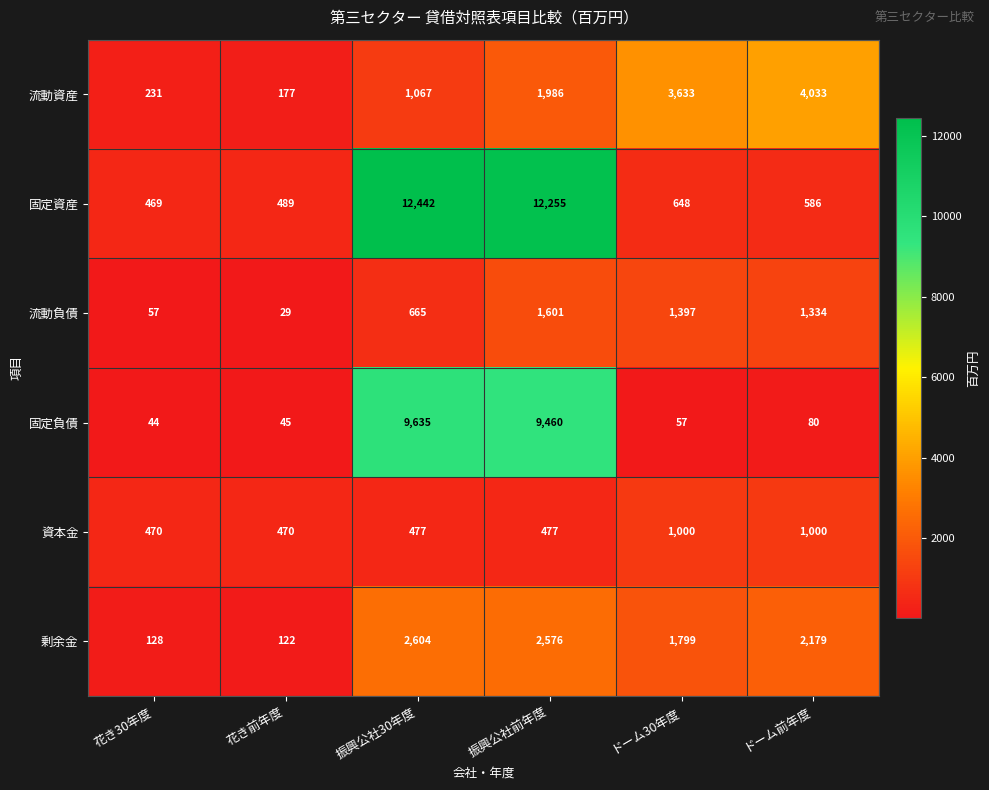

What is the sum of all 流動負債 values?

5083